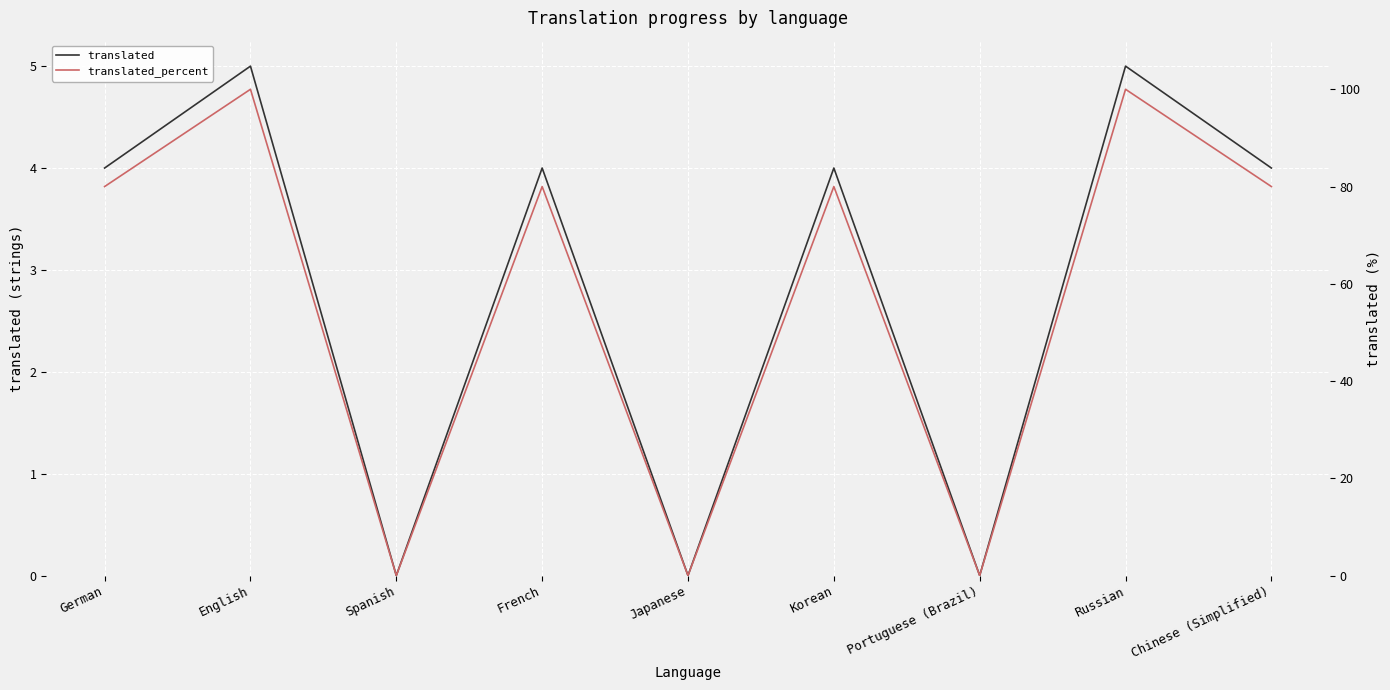

List the series in order of their overall mean, lowest first.

translated, translated_percent